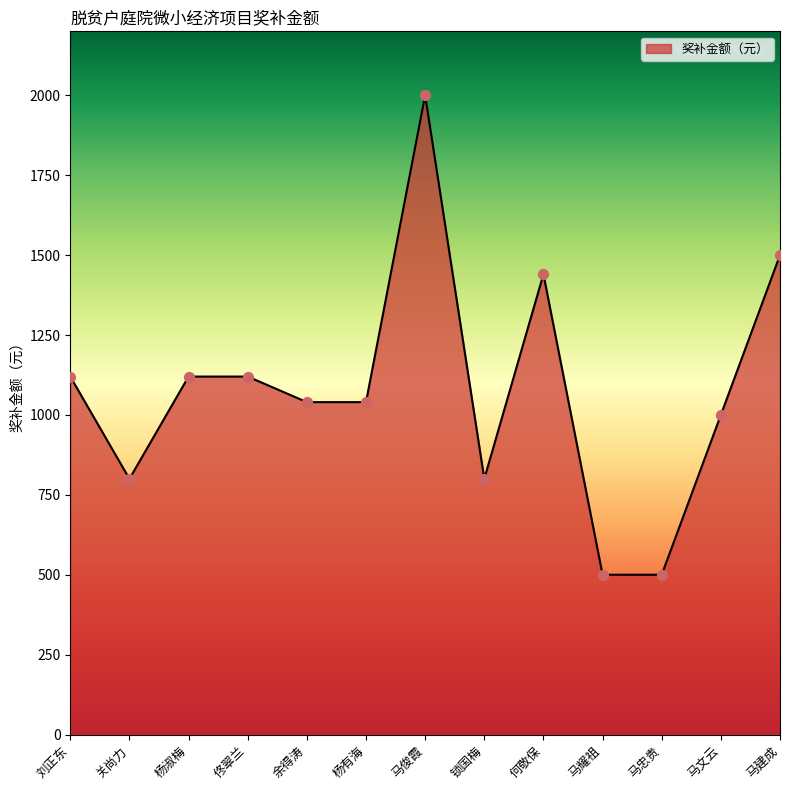

Between 马俊霞 and 锁国梅, which is larger?

马俊霞